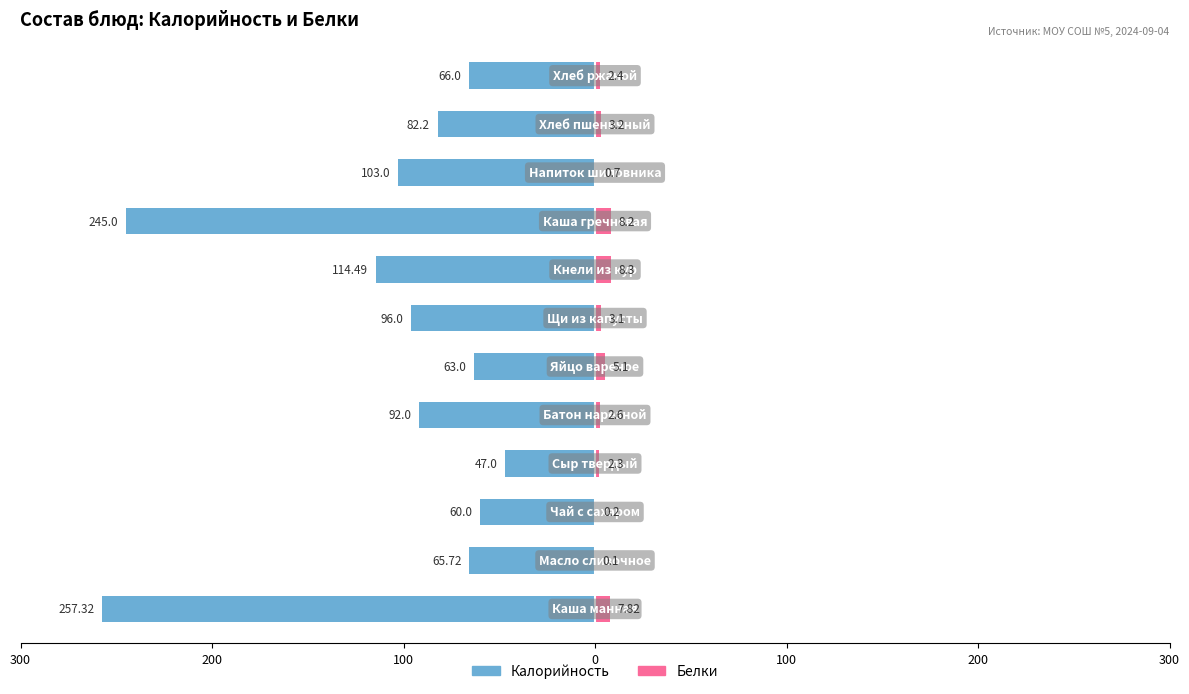

Which series has the largest range (max minus min)?

Калорийность